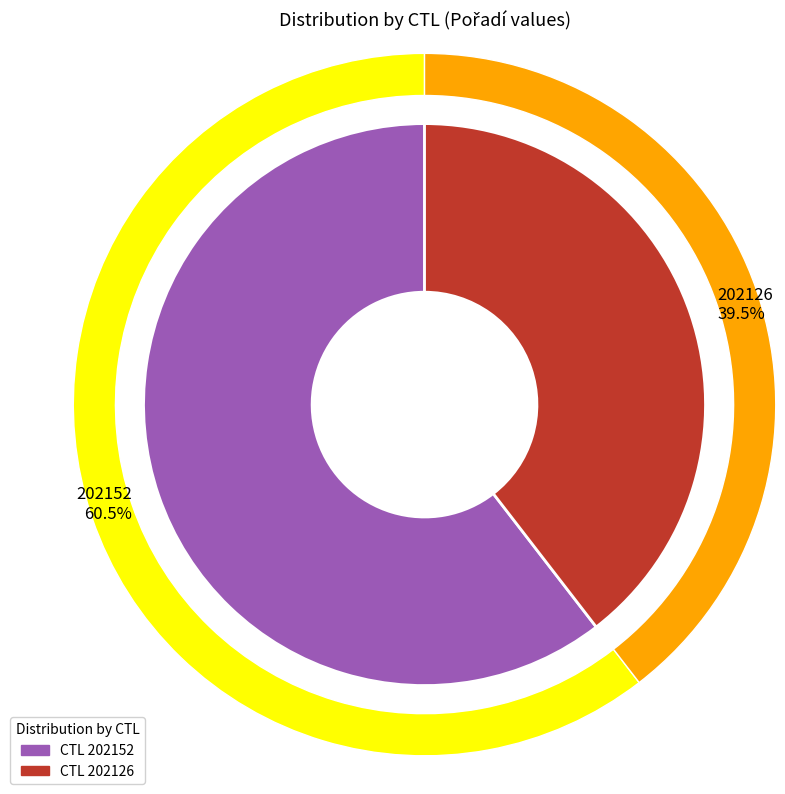

To the nearest percent, what percentage of the pie is 202152?

60%